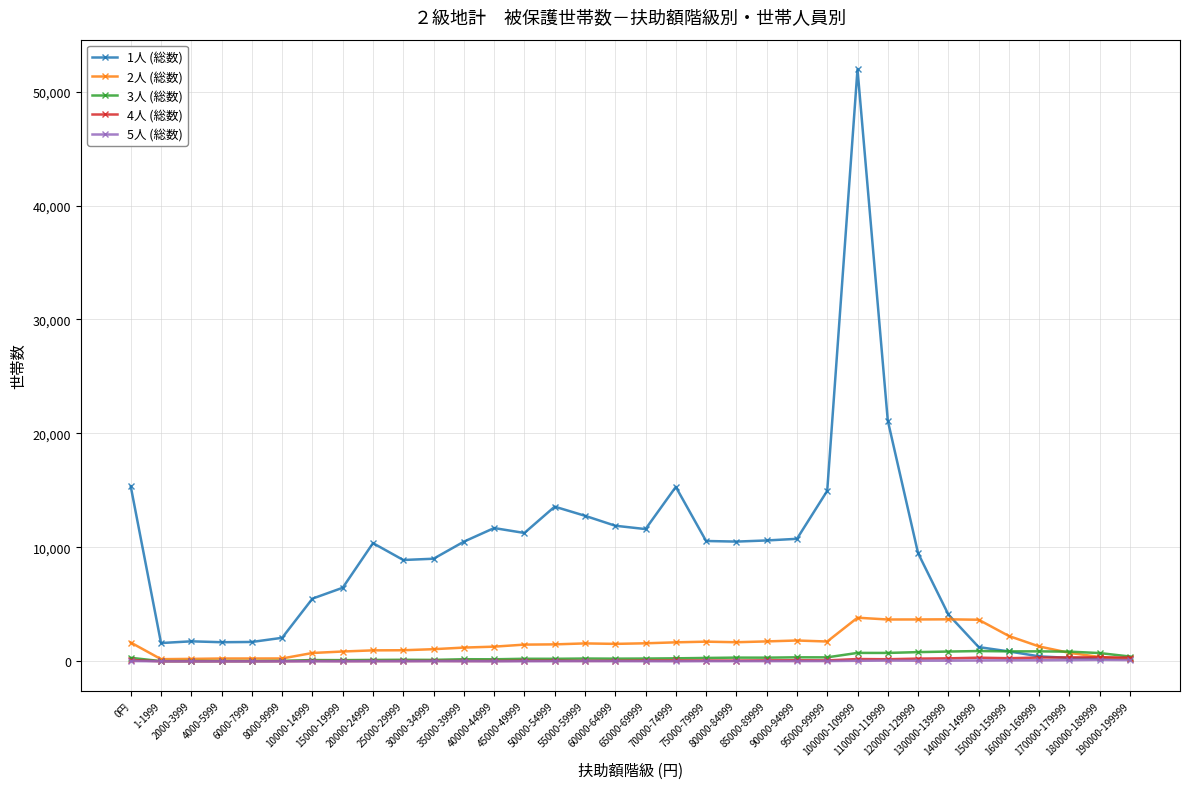

How many categories are shown in the chart?

34